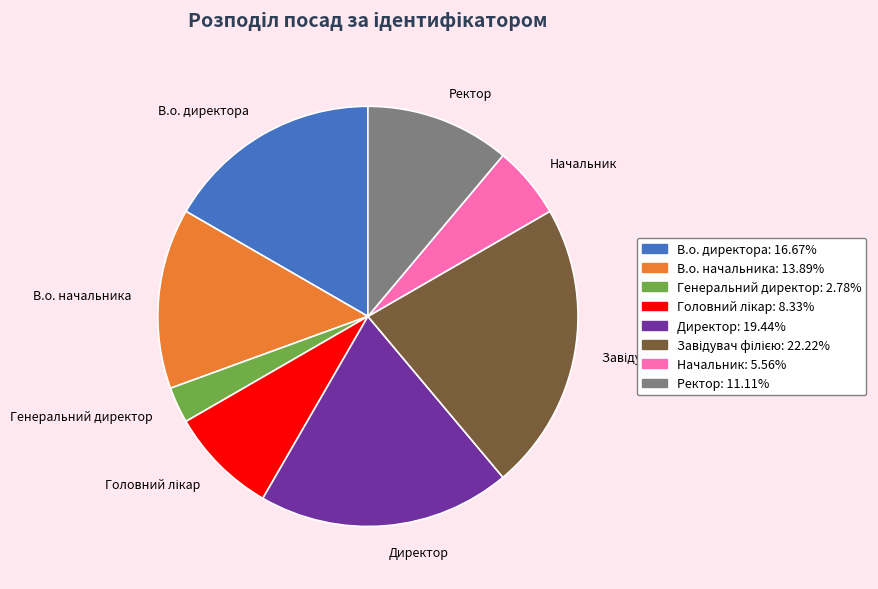

Is the sum of Ректор and Начальник greater than half?

No